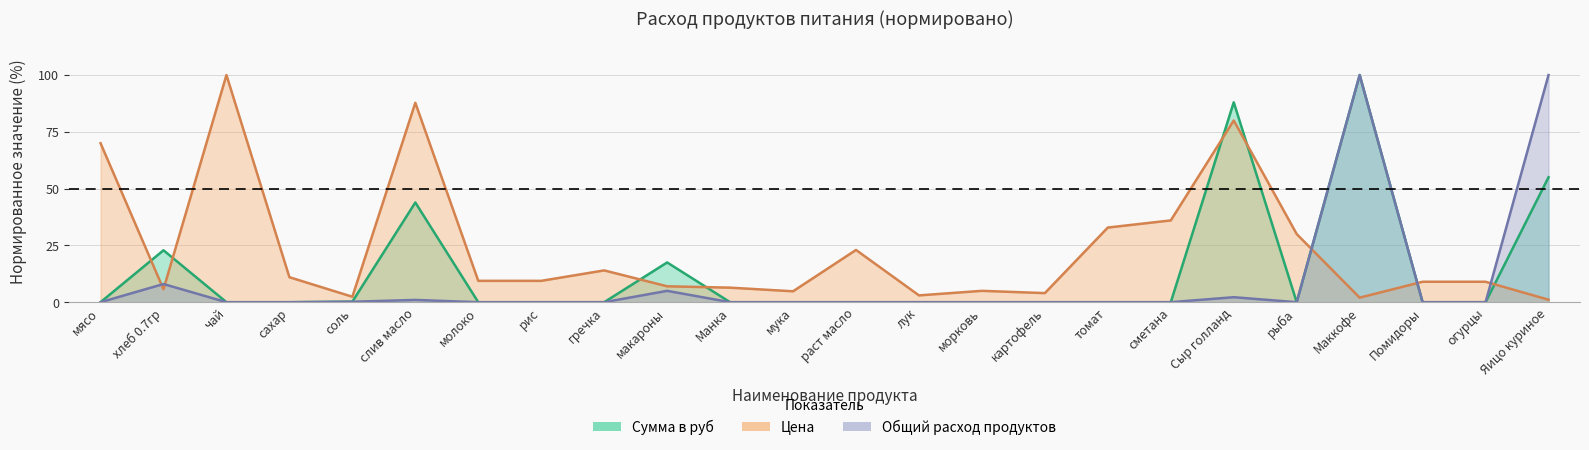

Reading right to left, extract all data points from this chart.

Общий расход продуктов: Яицо куриное=100.0	огурцы=0.0	Помидоры=0.0	Маккофе=100.0	рыба=0.0	Сыр голланд=2.2	сметана=0.0	томат=0.0	картофель=0.0	морковь=0.0	лук=0.0	раст масло=0.0	мука=0.0	Манка=0.0	макароны=5.0	гречка=0.0	рис=0.0	молоко=0.0	слив масло=1.0	соль=0.2	сахар=0.0	чай=0.0	хлеб 0.7гр=8.0	мясо=0.0
Цена: Яицо куриное=1.1	огурцы=9.0	Помидоры=9.0	Маккофе=2.0	рыба=30.0	Сыр голланд=80.0	сметана=36.0	томат=32.9	картофель=4.0	морковь=5.0	лук=3.0	раст масло=23.0	мука=4.8	Манка=6.4	макароны=7.0	гречка=14.0	рис=9.4	молоко=9.4	слив масло=87.8	соль=2.4	сахар=11.0	чай=100.0	хлеб 0.7гр=5.7	мясо=70.0
Сумма в руб: Яицо куриное=55.0	огурцы=0.0	Помидоры=0.0	Маккофе=100.0	рыба=0.0	Сыр голланд=88.0	сметана=0.0	томат=0.0	картофель=0.0	морковь=0.0	лук=0.0	раст масло=0.0	мука=0.0	Манка=0.0	макароны=17.5	гречка=0.0	рис=0.0	молоко=0.0	слив масло=43.9	соль=0.2	сахар=0.0	чай=0.0	хлеб 0.7гр=22.9	мясо=0.0